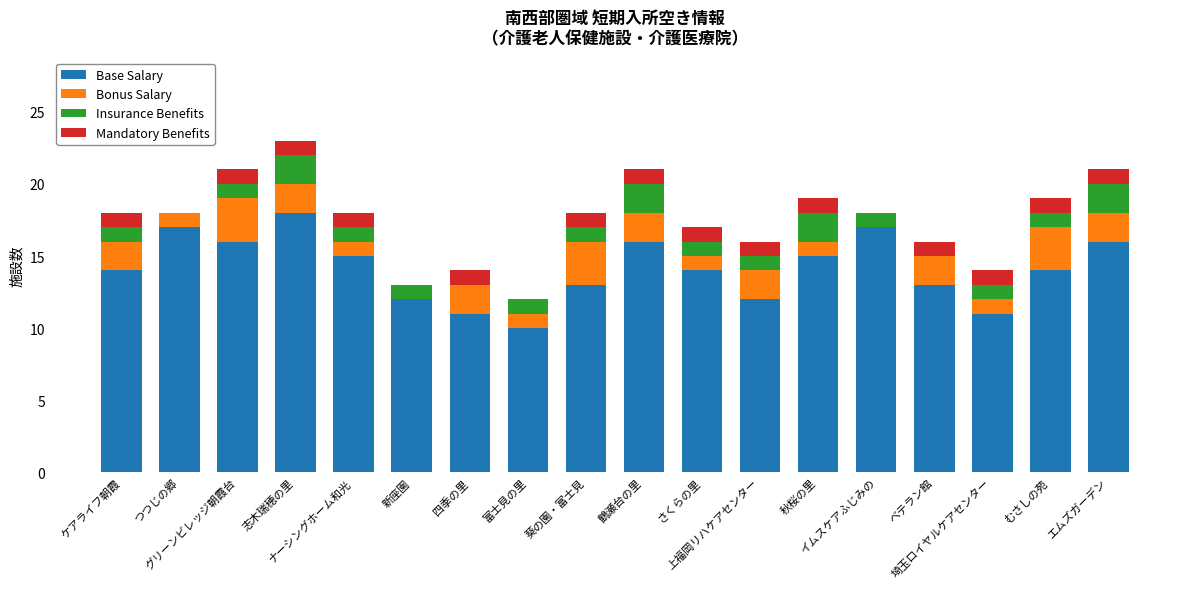

How many distinct data groups are displayed?

4